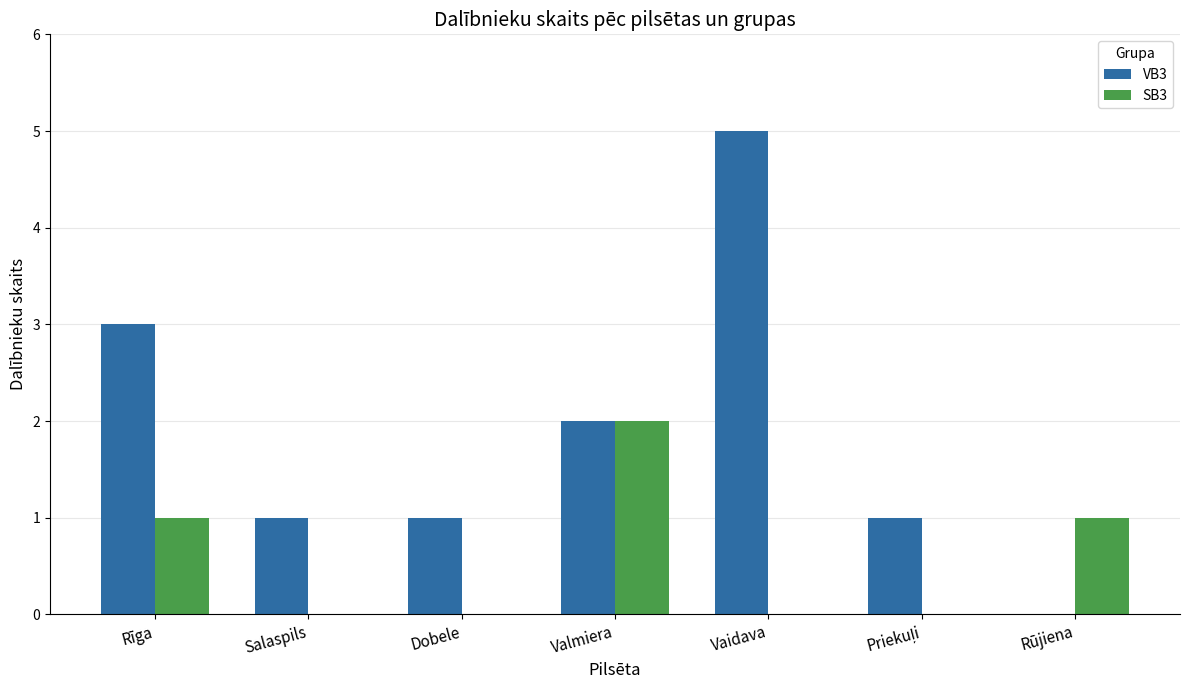

At which label does SB3 reach its peak?

Valmiera